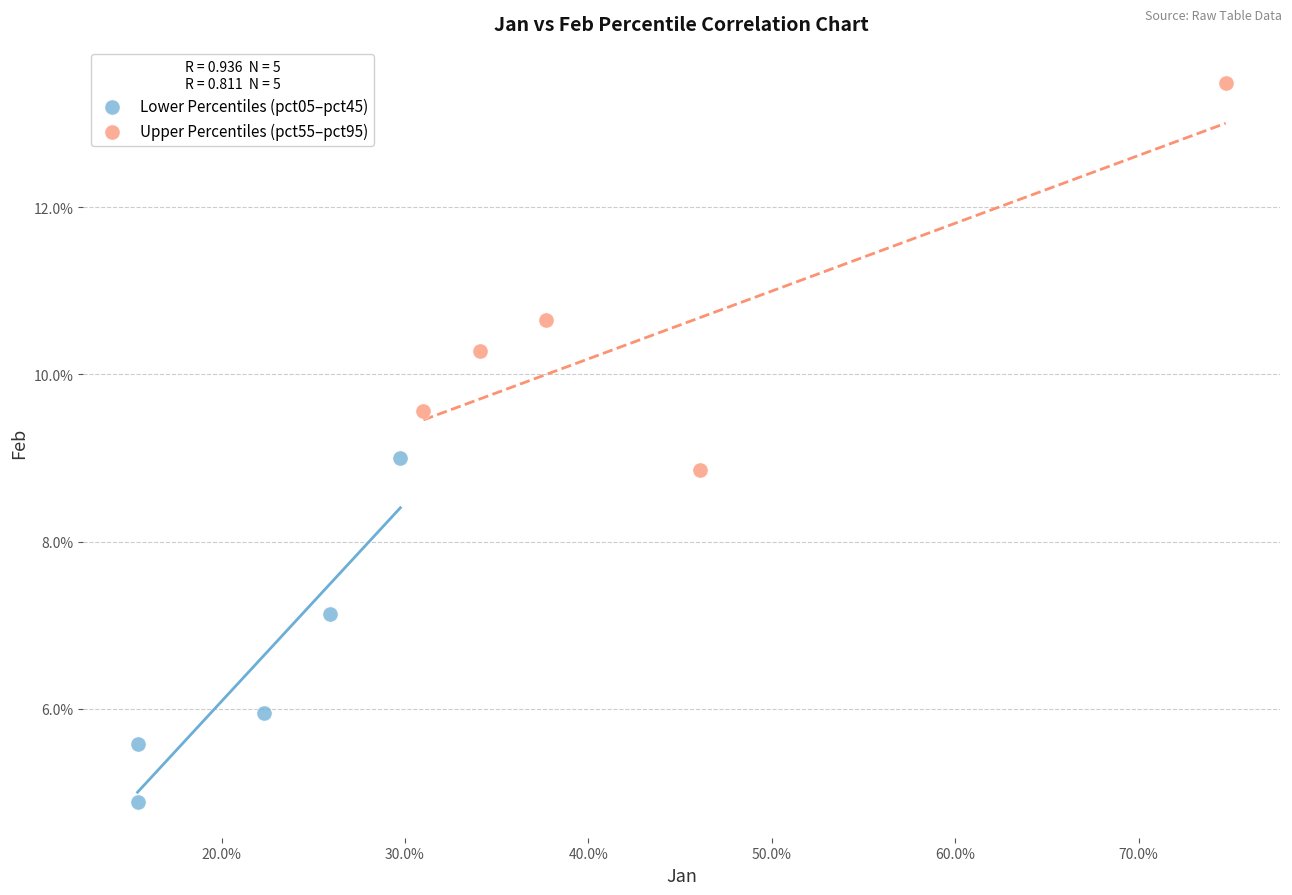

Which series has the widest spread of Y values?

Upper Percentiles (pct55–pct95)